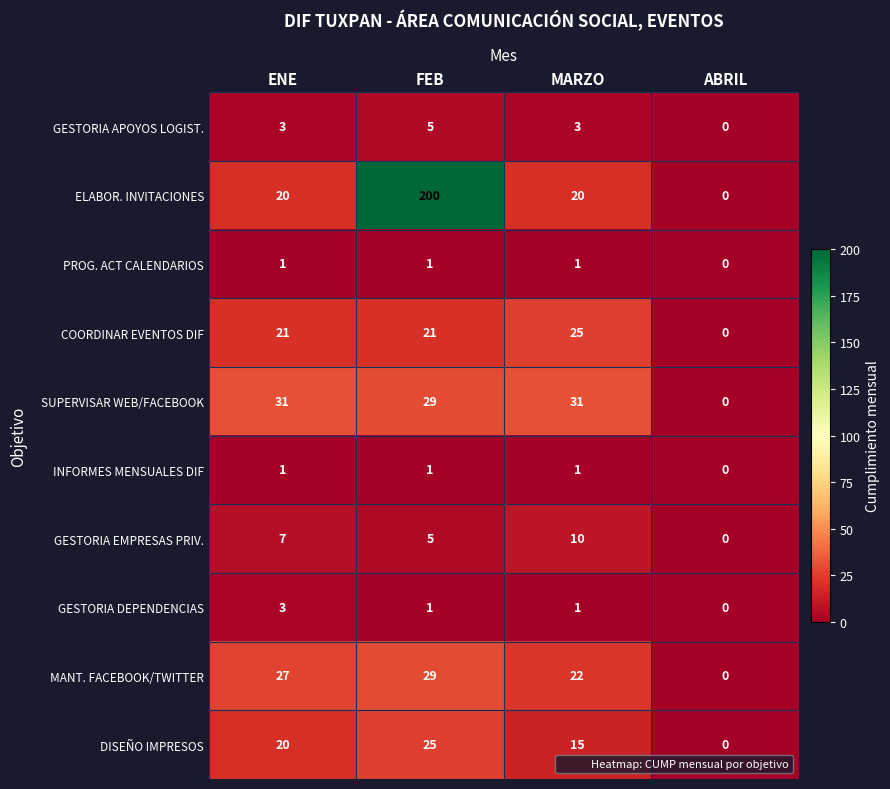

Which series changed the most between ENE and ABRIL?

SUPERVISAR WEB/FACEBOOK